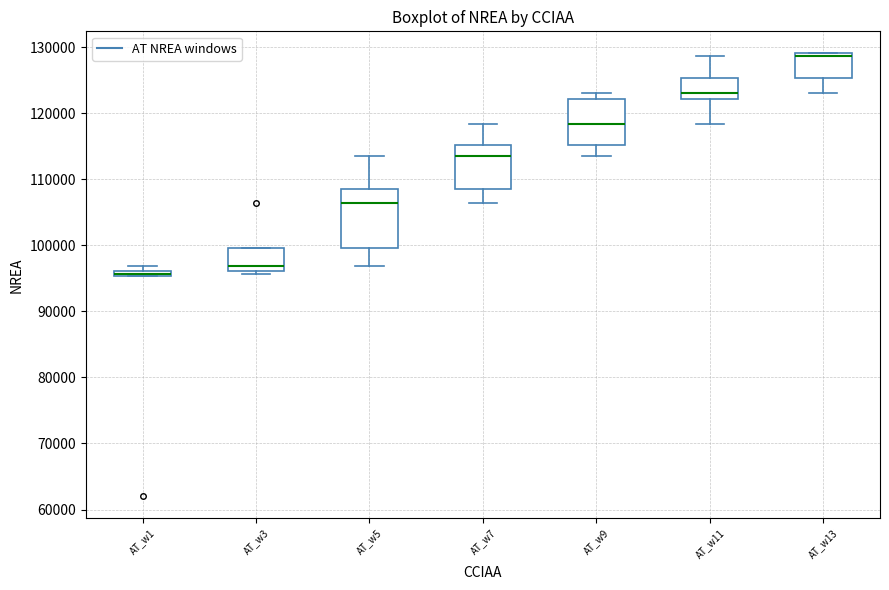

Which box is the tallest, from its lower edge to its upper edge?

AT_w5